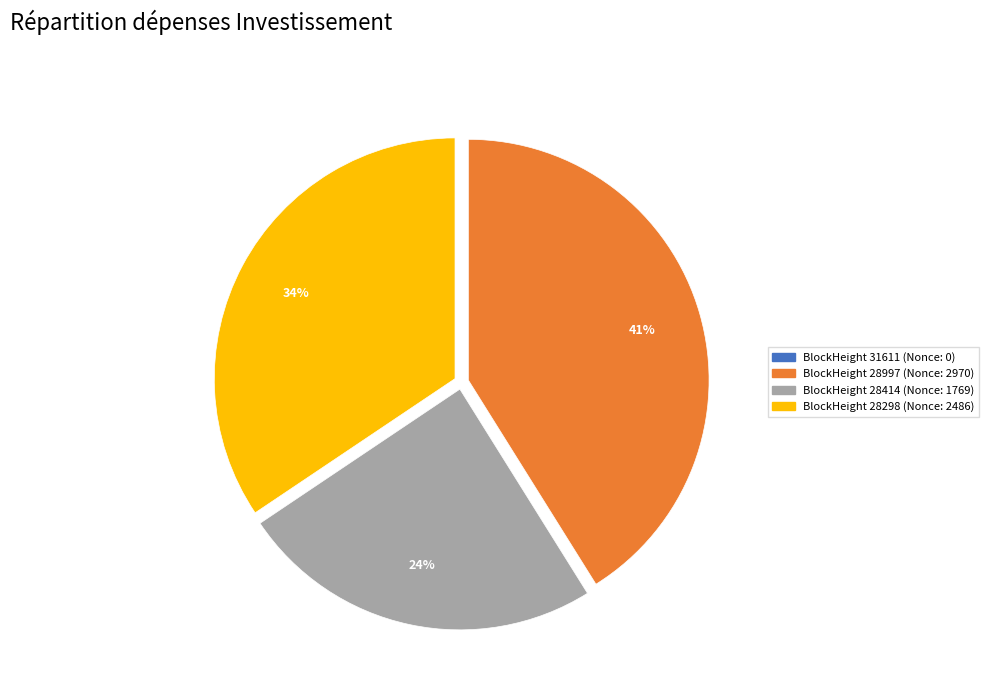

To the nearest percent, what is the average slice percentage?

25%